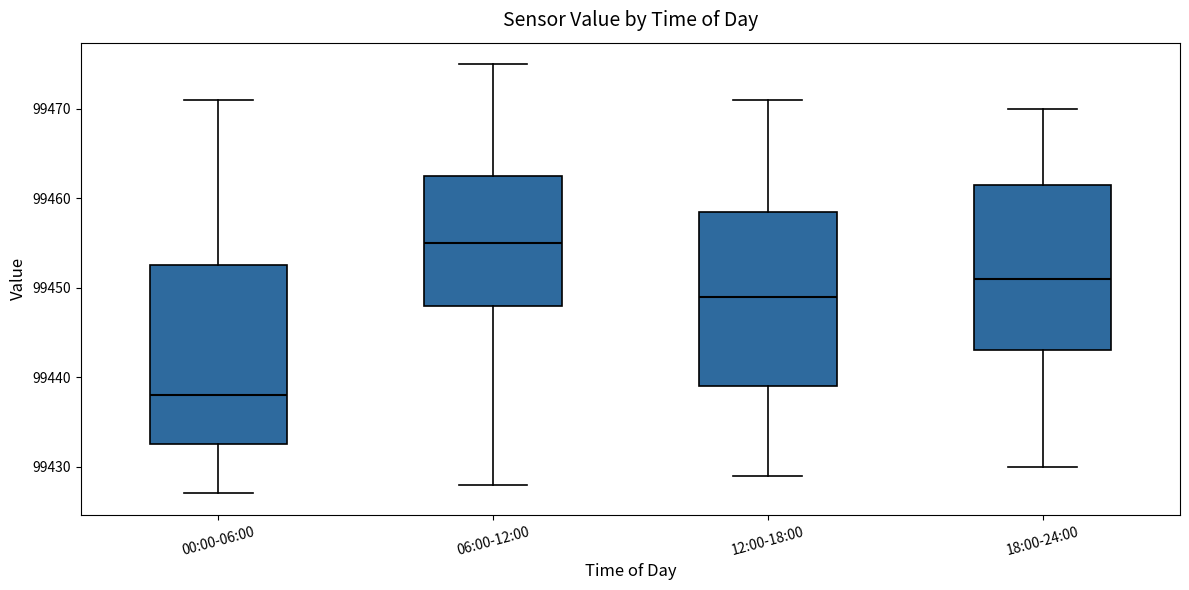

Reading left to right, transcribe this box plot: for each box, give where its median line is, the range the box spans, and where its two whiskers end, as read against the y-axis. The values are not printed on the chart, so give them approximately, as read against the axis.

00:00-06:00: median 99438, box 99433 to 99453, whiskers 99427 to 99471
06:00-12:00: median 99455, box 99448 to 99463, whiskers 99428 to 99475
12:00-18:00: median 99449, box 99439 to 99459, whiskers 99429 to 99471
18:00-24:00: median 99451, box 99443 to 99462, whiskers 99430 to 99470